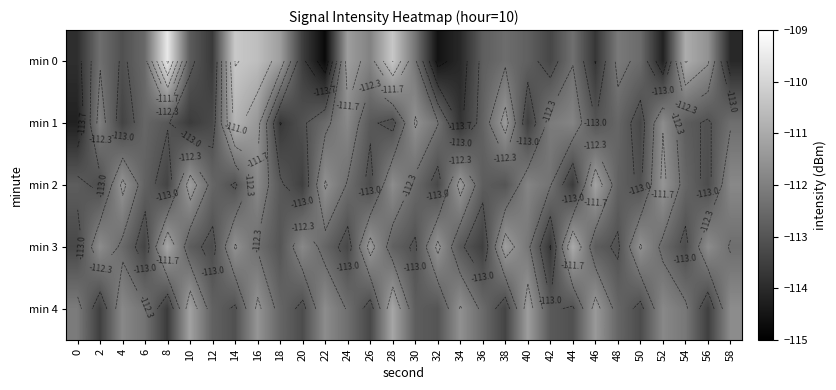

What is the sum of the min 1 values at 58 and 12?

-225.7